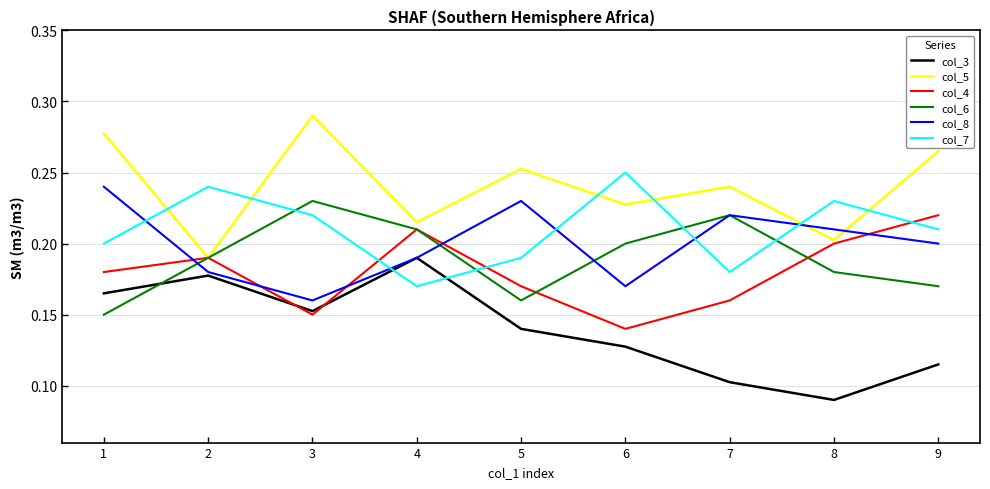

Between 3 and 6, which series saw the biggest shift?

col_5